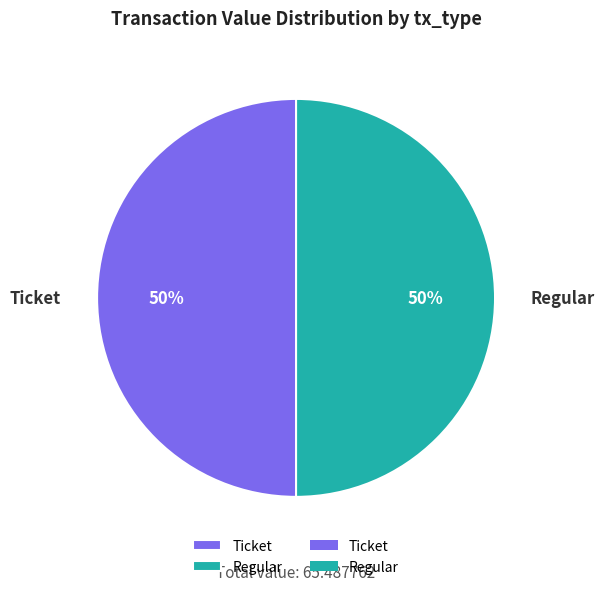

To the nearest percent, what is the difference between the largest and smallest slice percentages?

0%